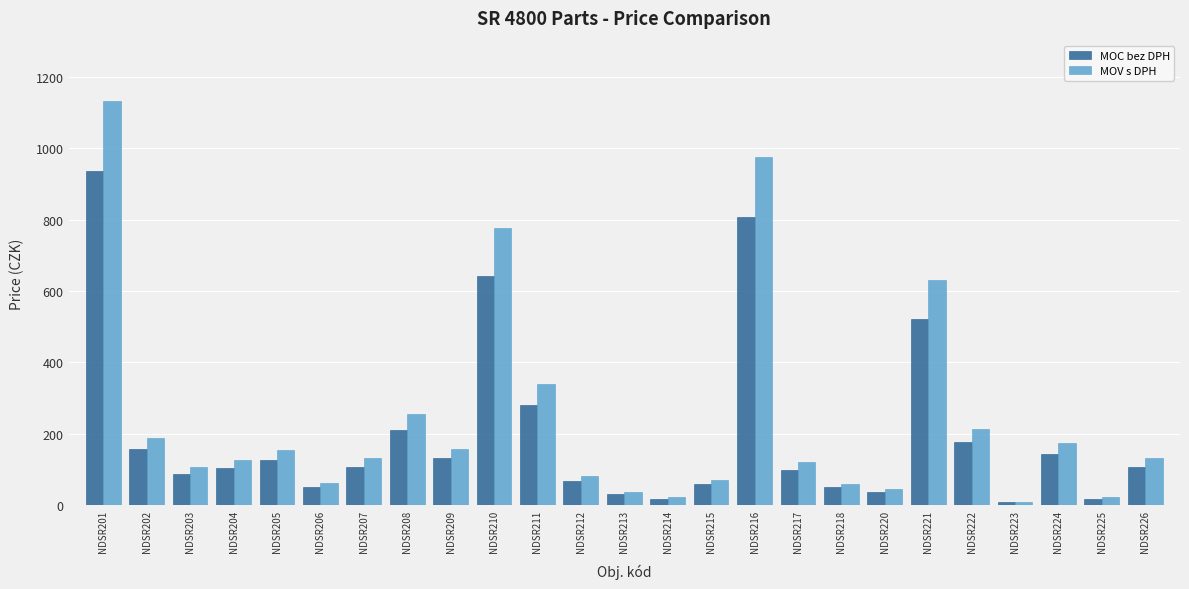

What are all the series names shown in the legend?

MOC bez DPH, MOV s DPH